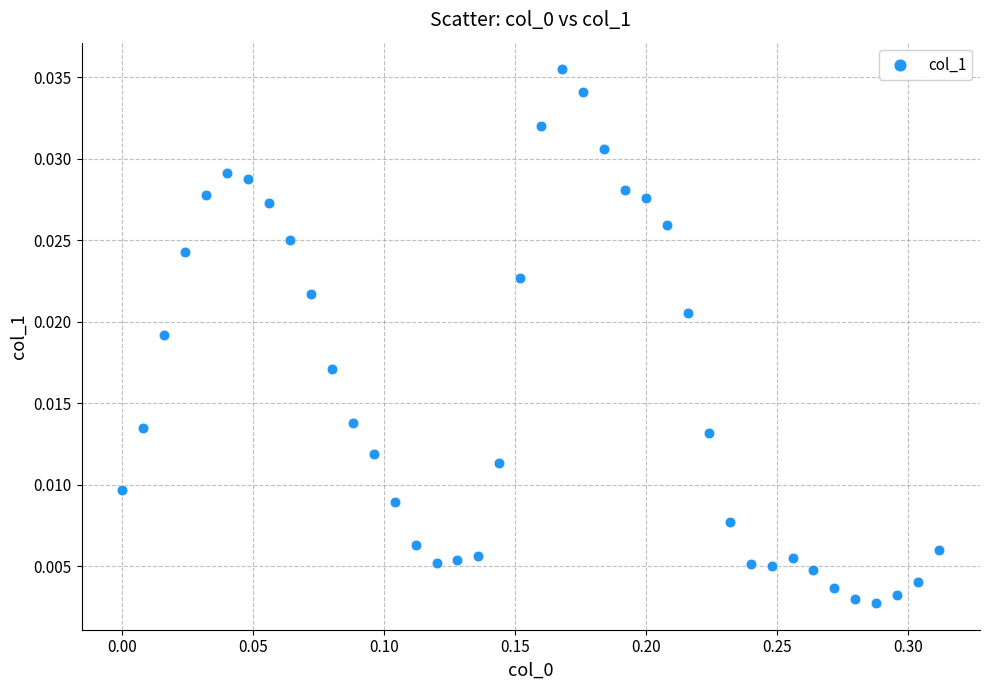

What is the range of X values (max minus min)?

0.3